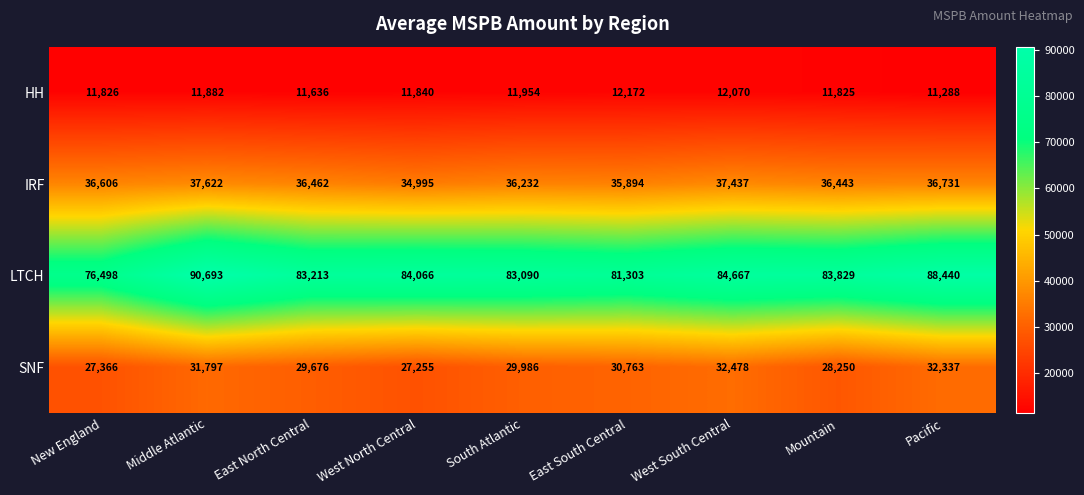

Where is HH nearest to the value 11730?

East North Central